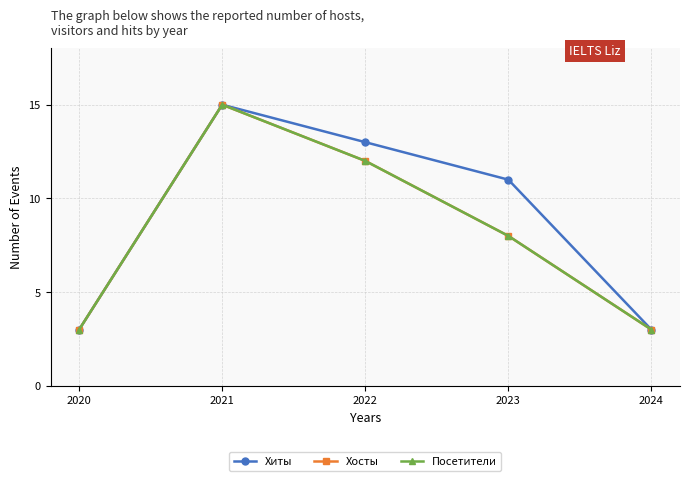

Which series has the largest total across all categories?

Хиты